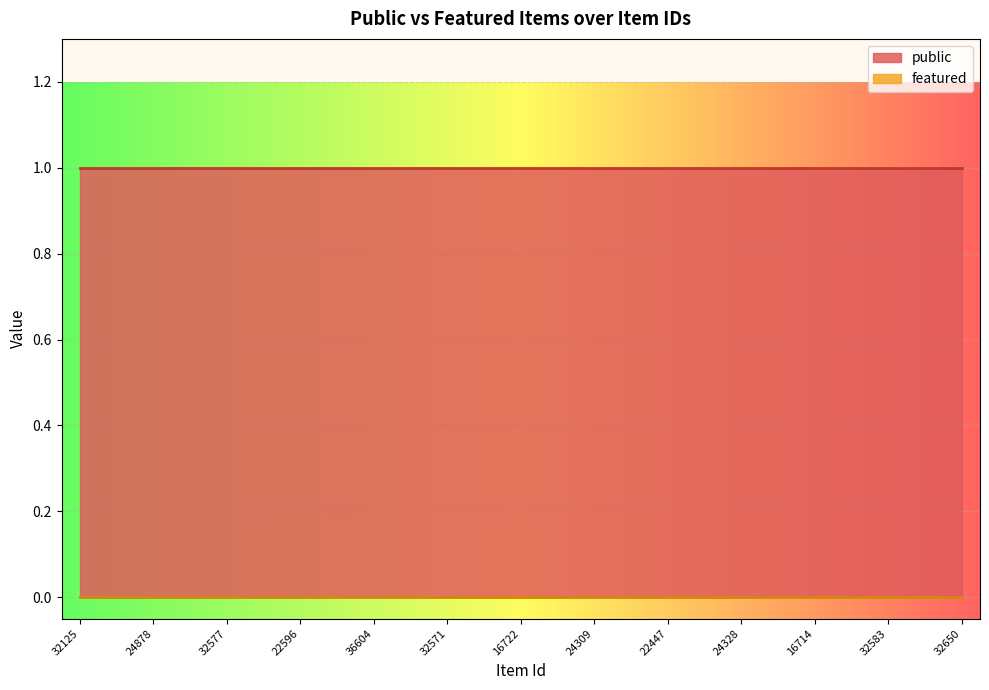

The value of public at 16714 is 2. True or false?

False